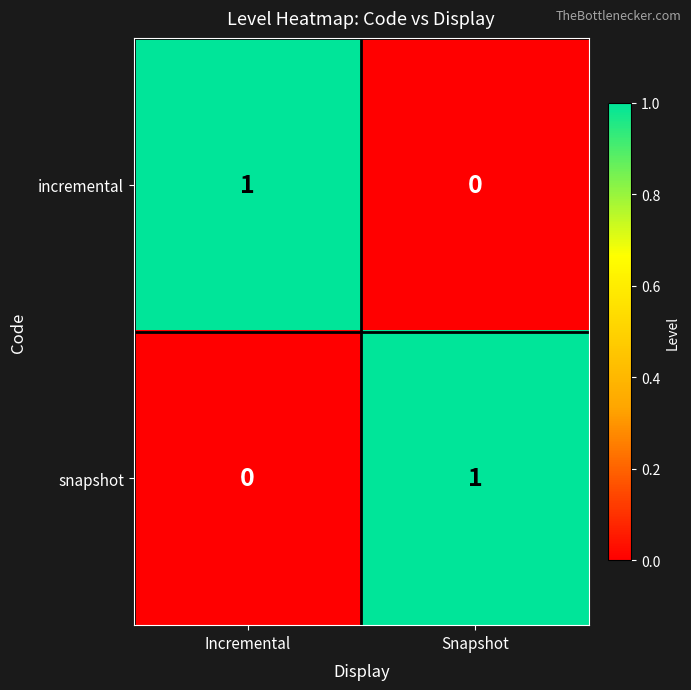

Where is incremental nearest to the value 0?

Snapshot